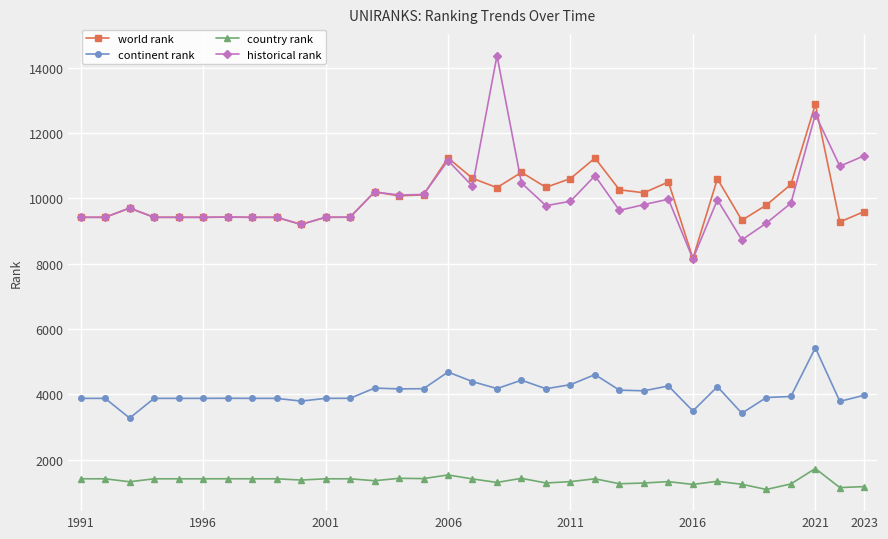

True or false: historical rank and country rank intersect in this chart.

False